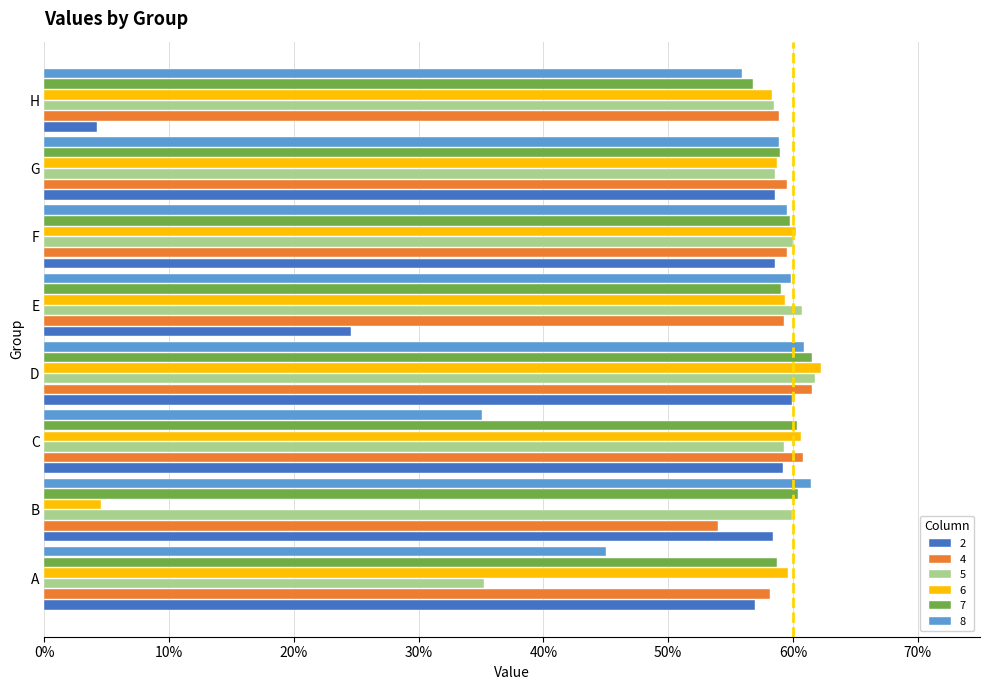

What are all the series names shown in the legend?

2, 4, 5, 6, 7, 8